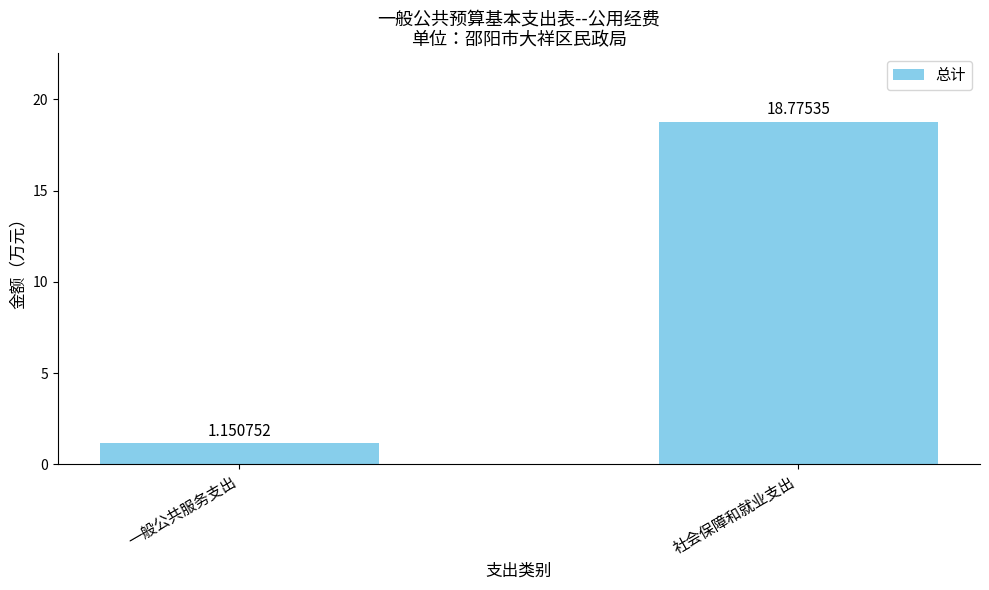

Which category has the highest value across all series?

社会保障和就业支出